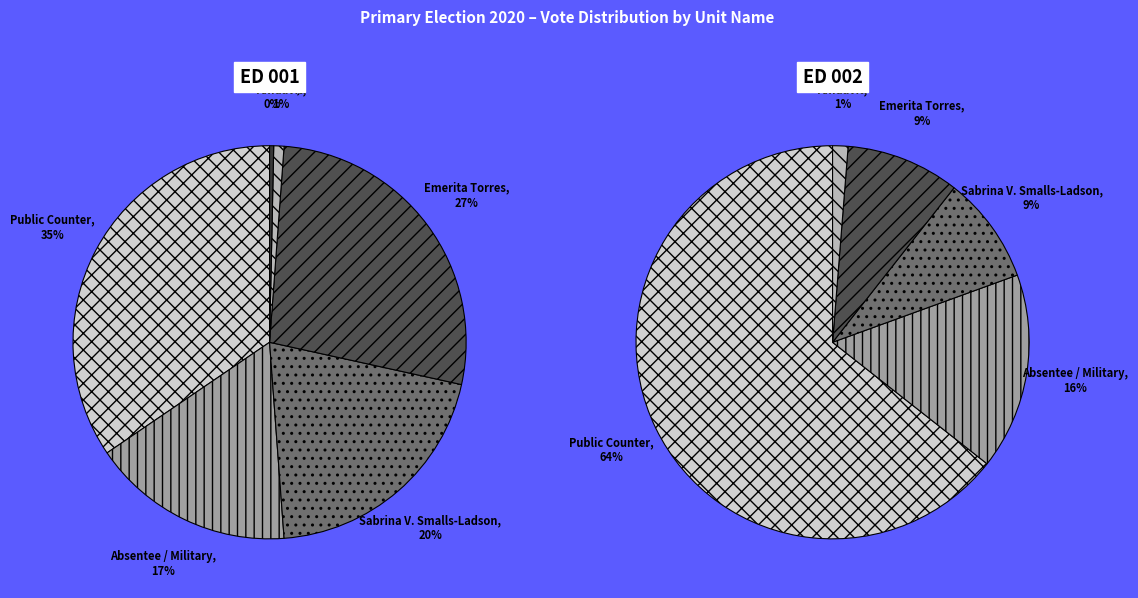

How many segments does this pie chart have?

6